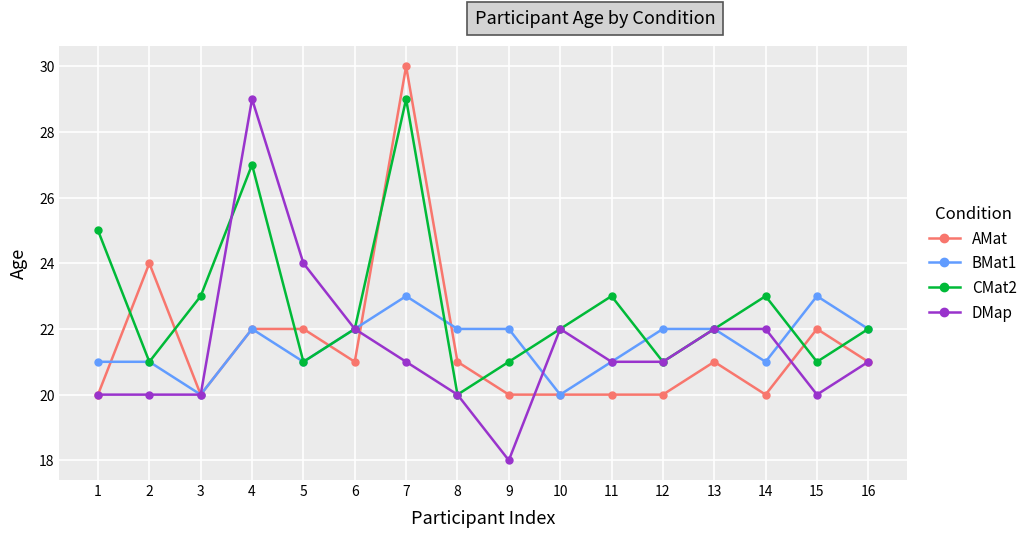

Which series has the largest total across all categories?

CMat2